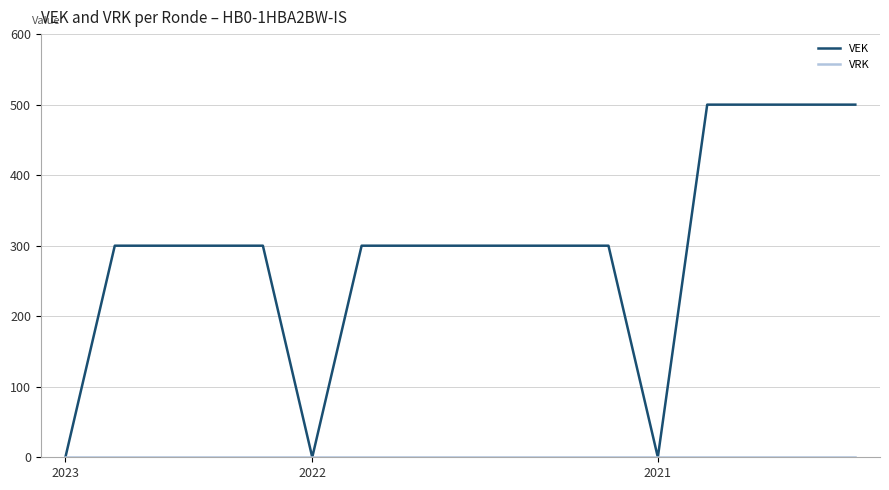

What is the highest value of the VEK series?

500